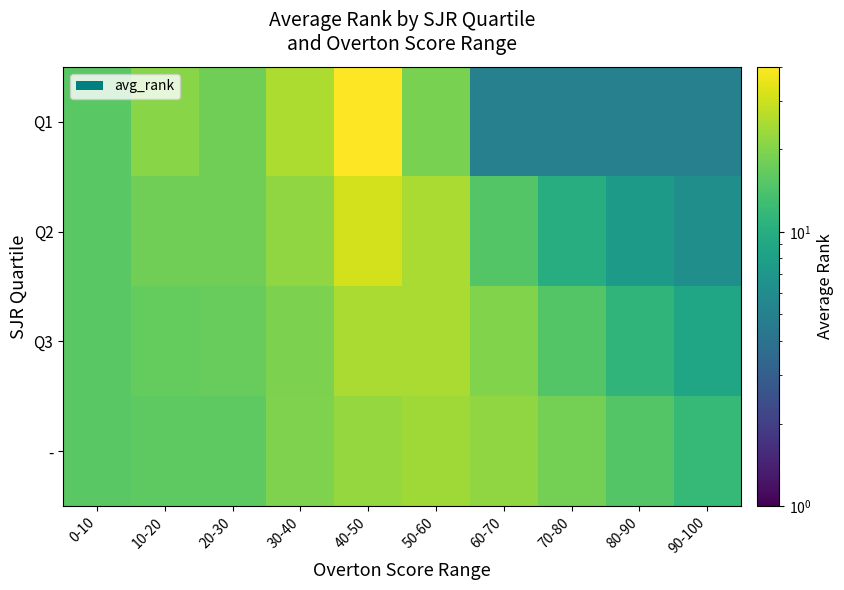

List the series in order of their peak value, lowest first.

-, Q3, Q2, Q1